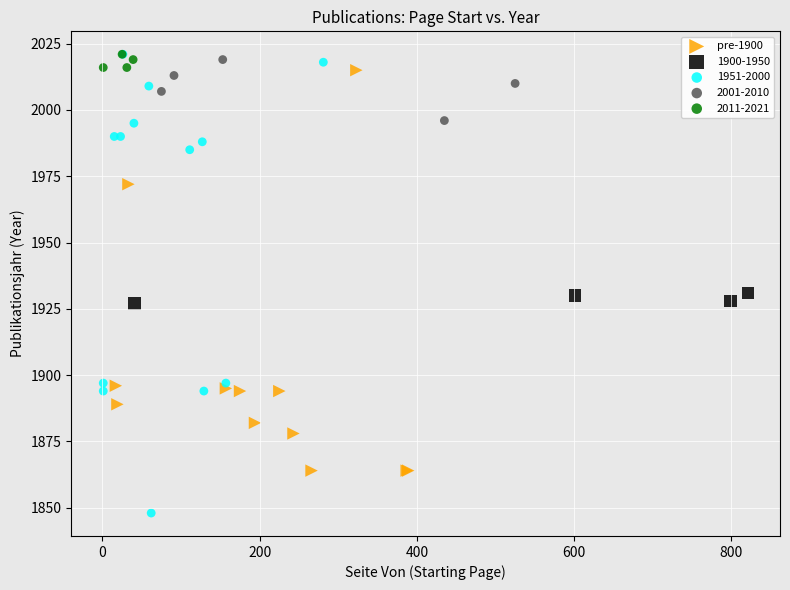

Which series contains the lowest Y value?

1951-2000